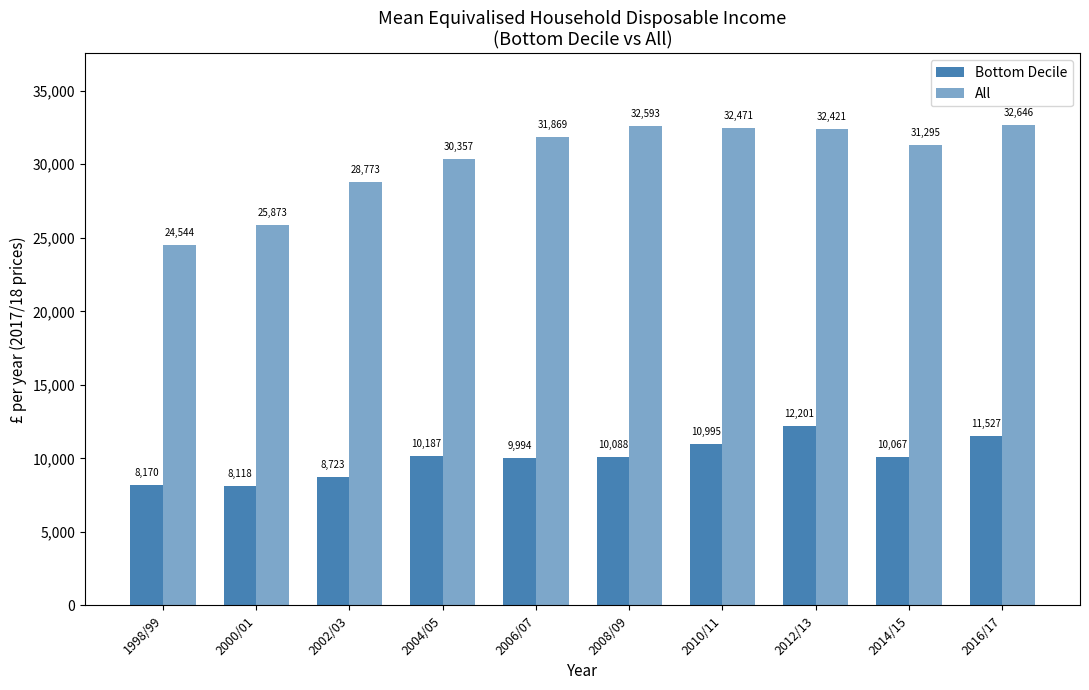

At which category is the sum across all series the highest?

2012/13